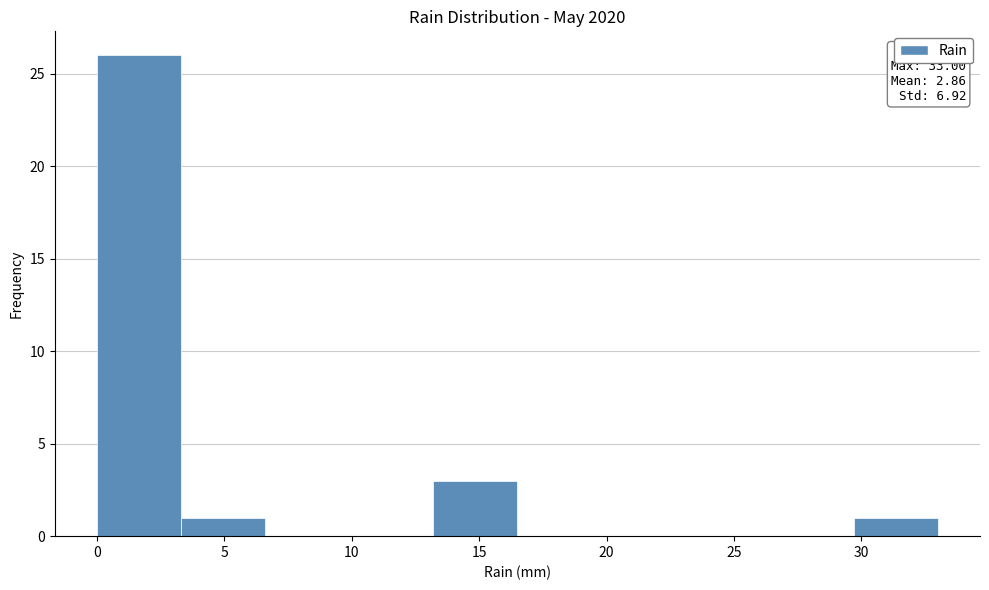

Over which range of the x-axis is the bar tallest?

0.0 to 3.3